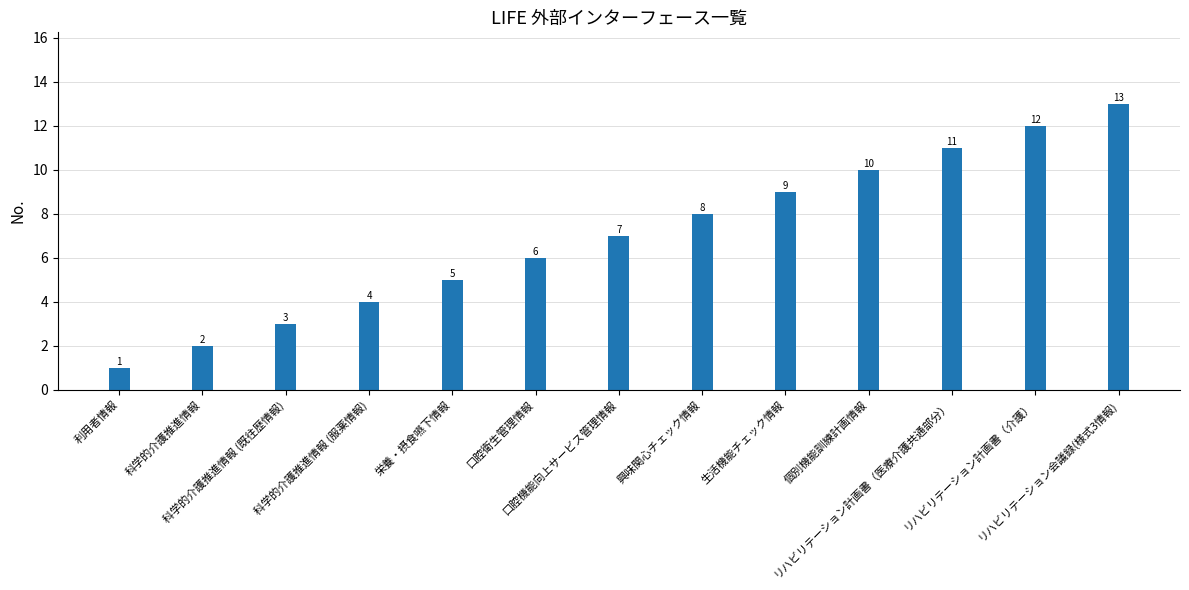

Approximately how many times larger is the value at 口腔衛生管理情報 compared to 口腔機能向上サービス管理情報?

0.9